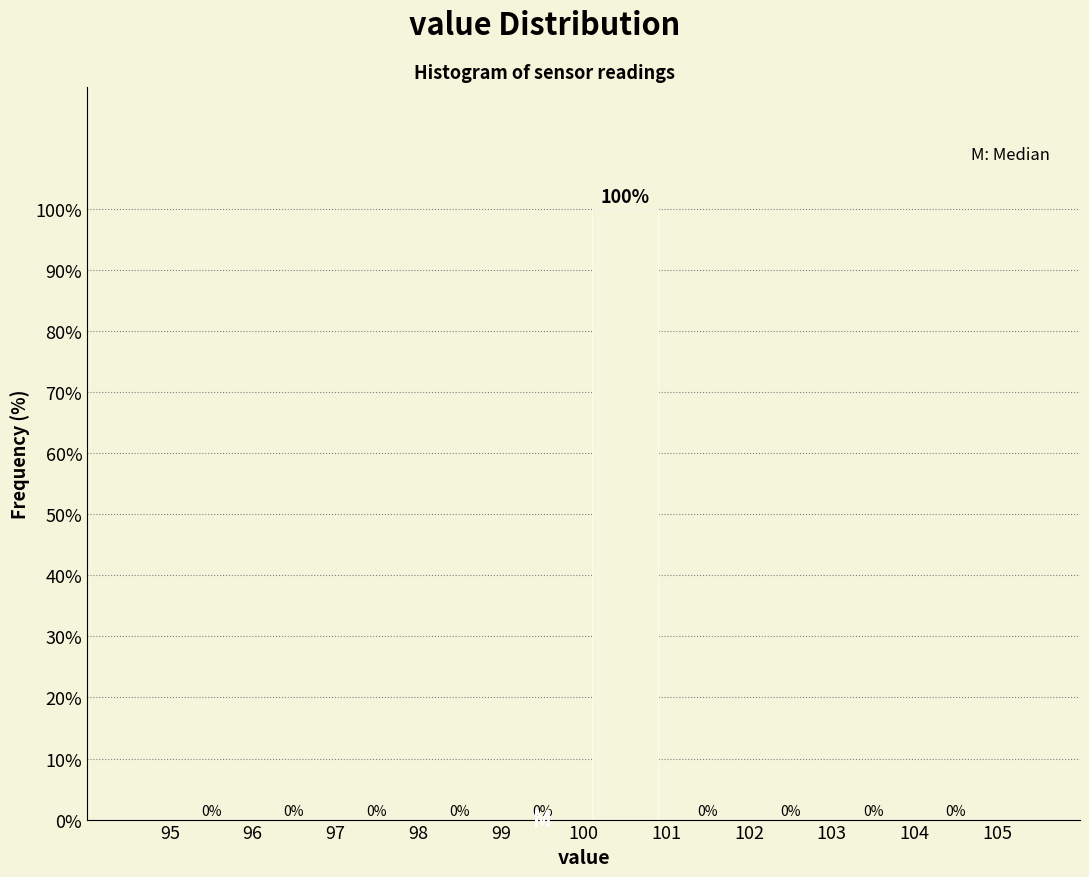

Reading left to right, transcribe this chart: for each bar, give the range it covers on the x-axis and its height.

95 to 96: 0
96 to 97: 0
97 to 98: 0
98 to 99: 0
99 to 100: 0
100 to 101: 100
101 to 102: 0
102 to 103: 0
103 to 104: 0
104 to 105: 0